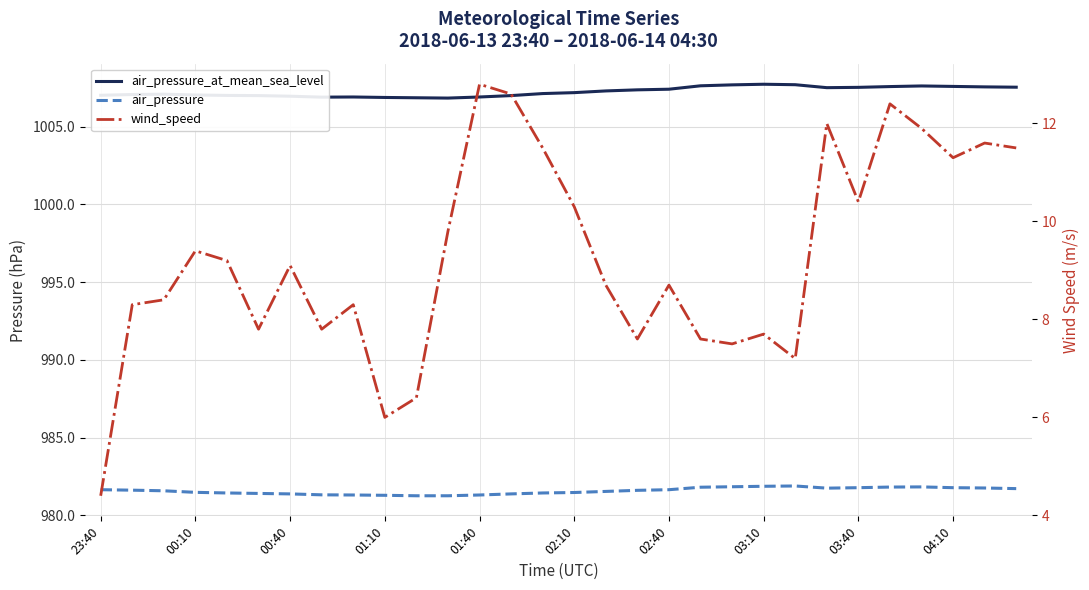

Which series has the largest total across all categories?

air_pressure_at_mean_sea_level